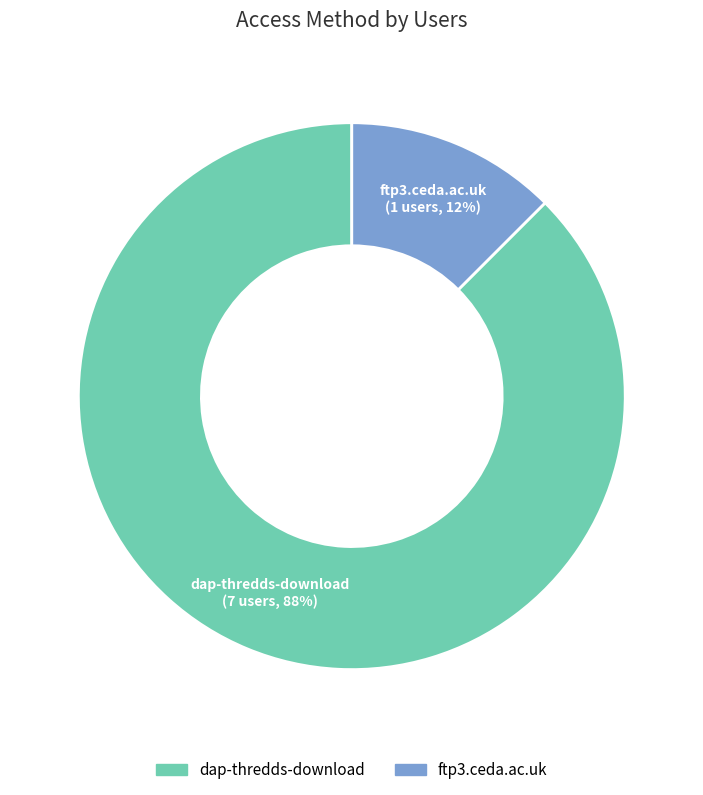

Between ftp3.ceda.ac.uk and dap-thredds-download, which is larger?

dap-thredds-download